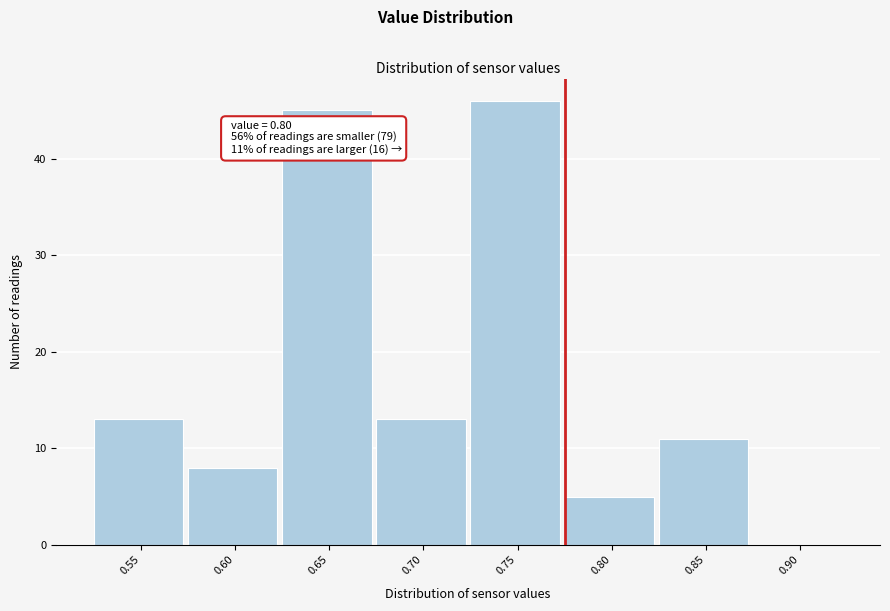

Reading left to right, list all the values displayed in this chart.

0.55=13	0.60=8	0.65=45	0.70=13	0.75=46	0.80=5	0.85=11	0.90=0